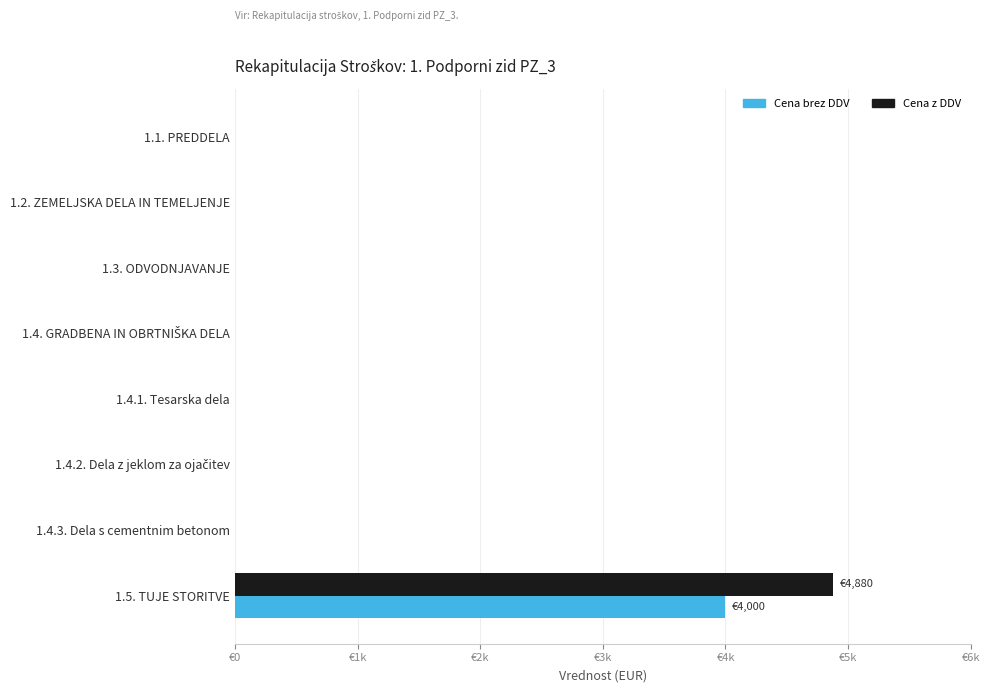

What are all the series names shown in the legend?

Cena brez DDV, Cena z DDV